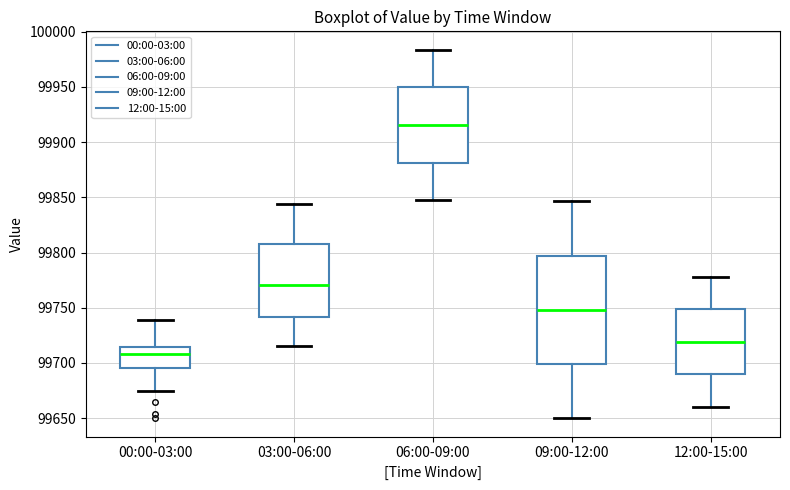

Which box is the tallest, from its lower edge to its upper edge?

09:00-12:00